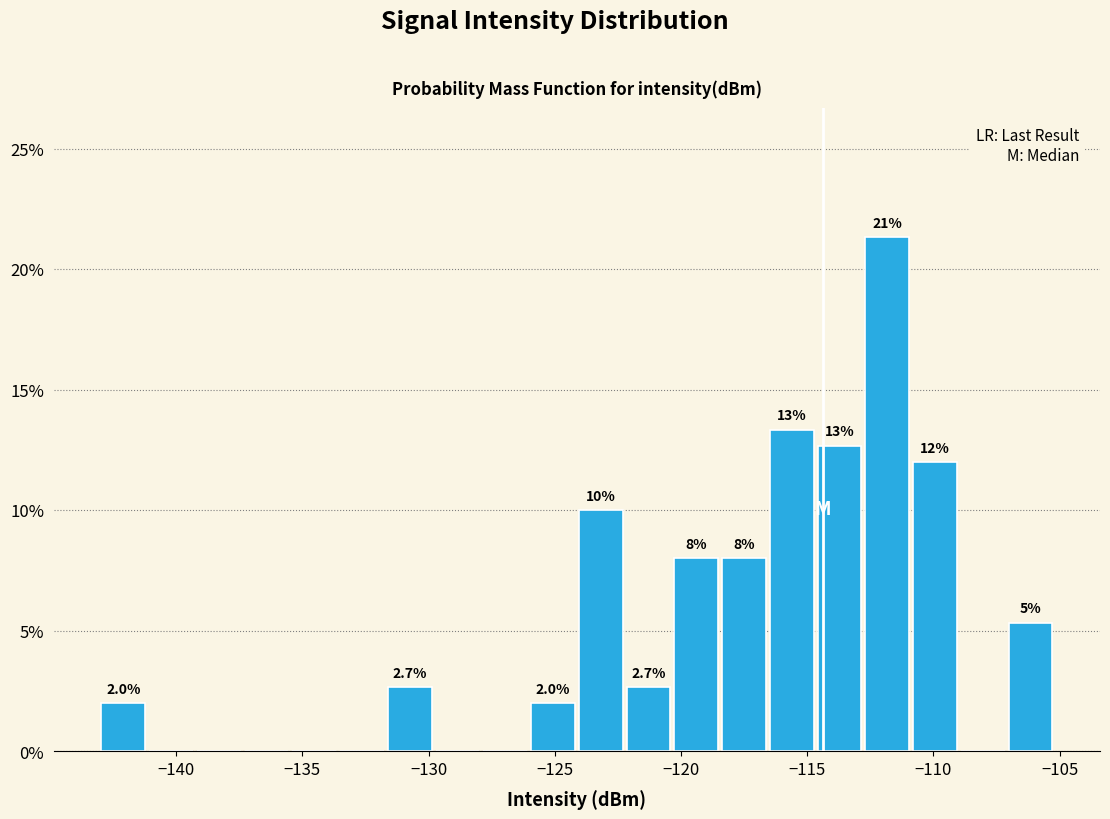

Around what value on the x-axis is the tallest bar? Give the approximate position of its centre, as read against the axis.

-112.0